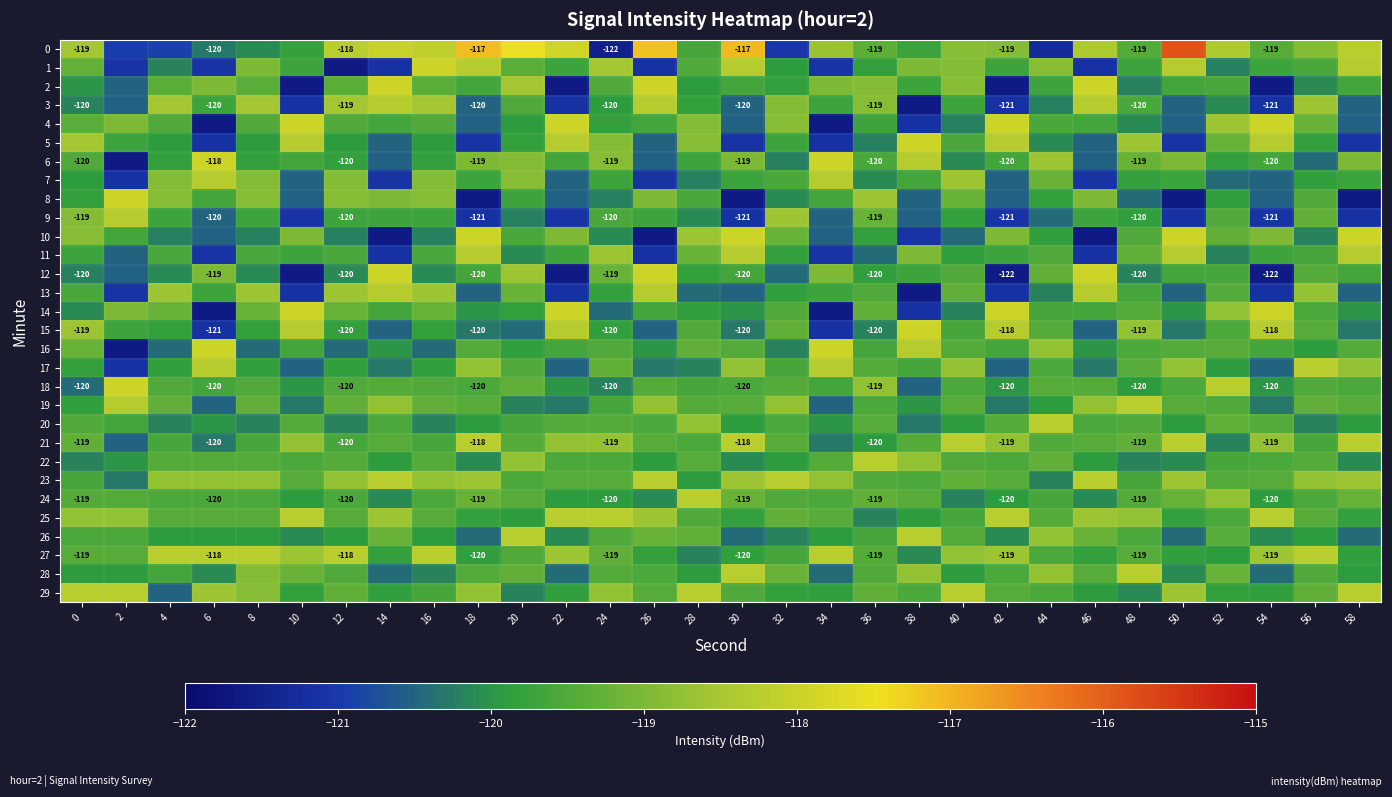

Between 14 and 52, which series saw the biggest shift?

10